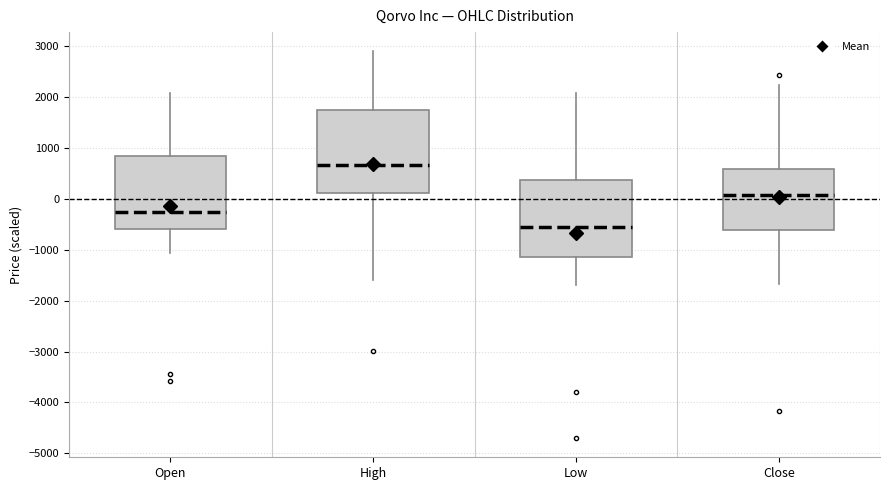

Reading left to right, read every box against the y-axis: the position of its median line, the range the box covers, and the ends of its whiskers. The values are not printed on the chart, so give them approximately, as read against the axis.

Open: median -200, box -600 to 800, whiskers -1100 to 2100
High: median 700, box 100 to 1700, whiskers -1600 to 2900
Low: median -500, box -1100 to 400, whiskers -1700 to 2100
Close: median 100, box -600 to 600, whiskers -1700 to 2200